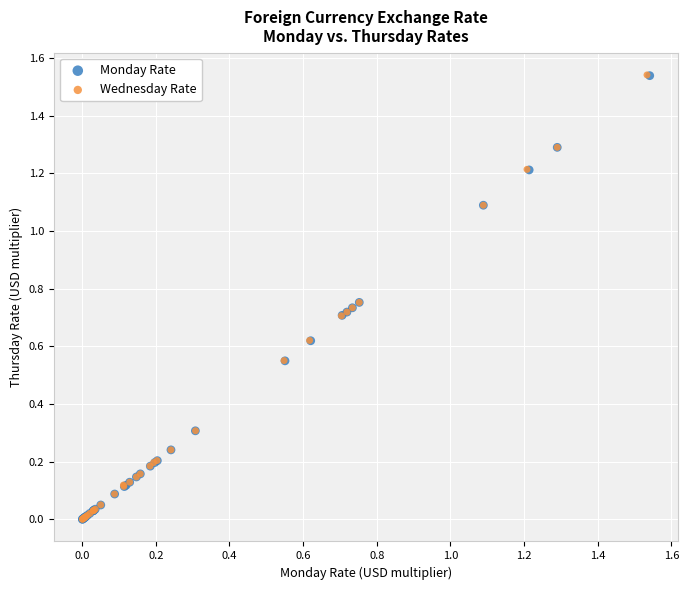

Which series has the widest spread of Y values?

Wednesday Rate